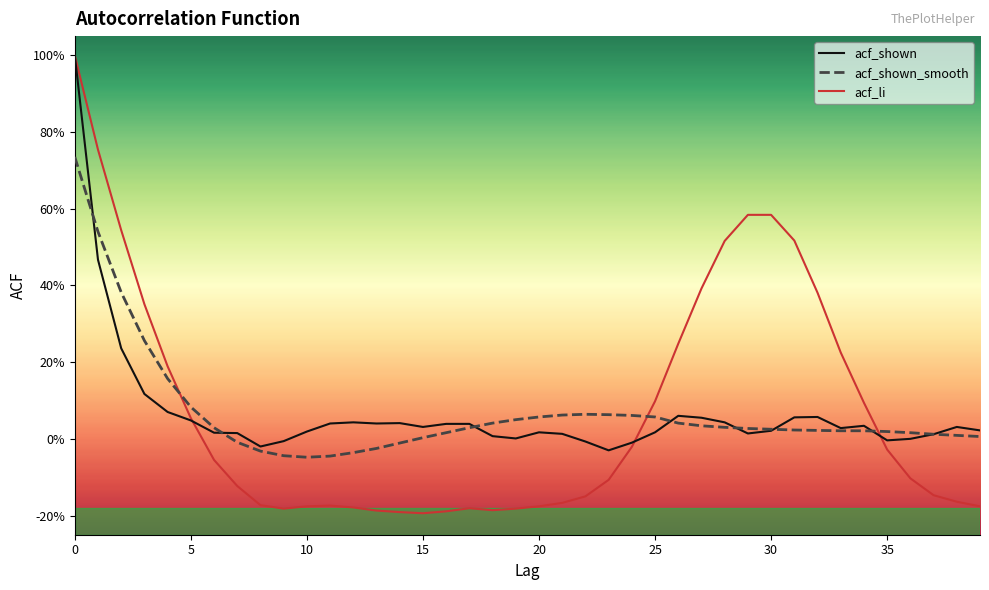

Is this an area chart (filled region under the line)?

No